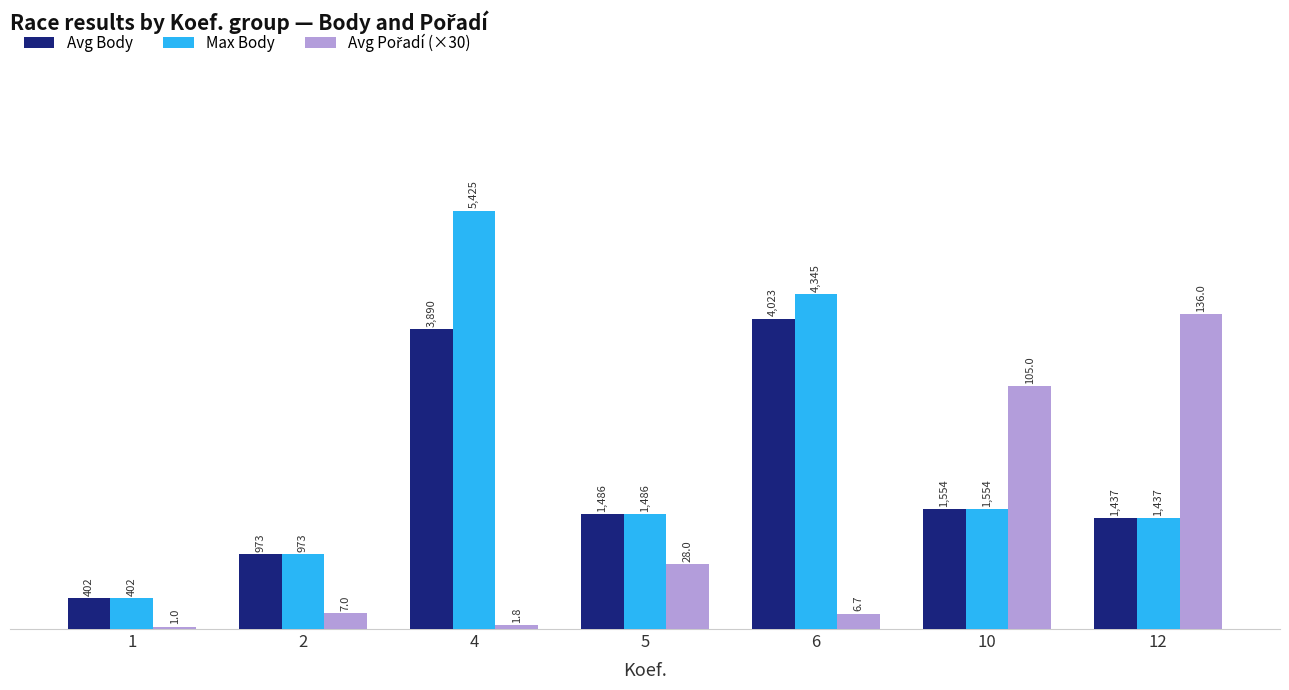

Where does the Avg Body series first go above 1486?

4